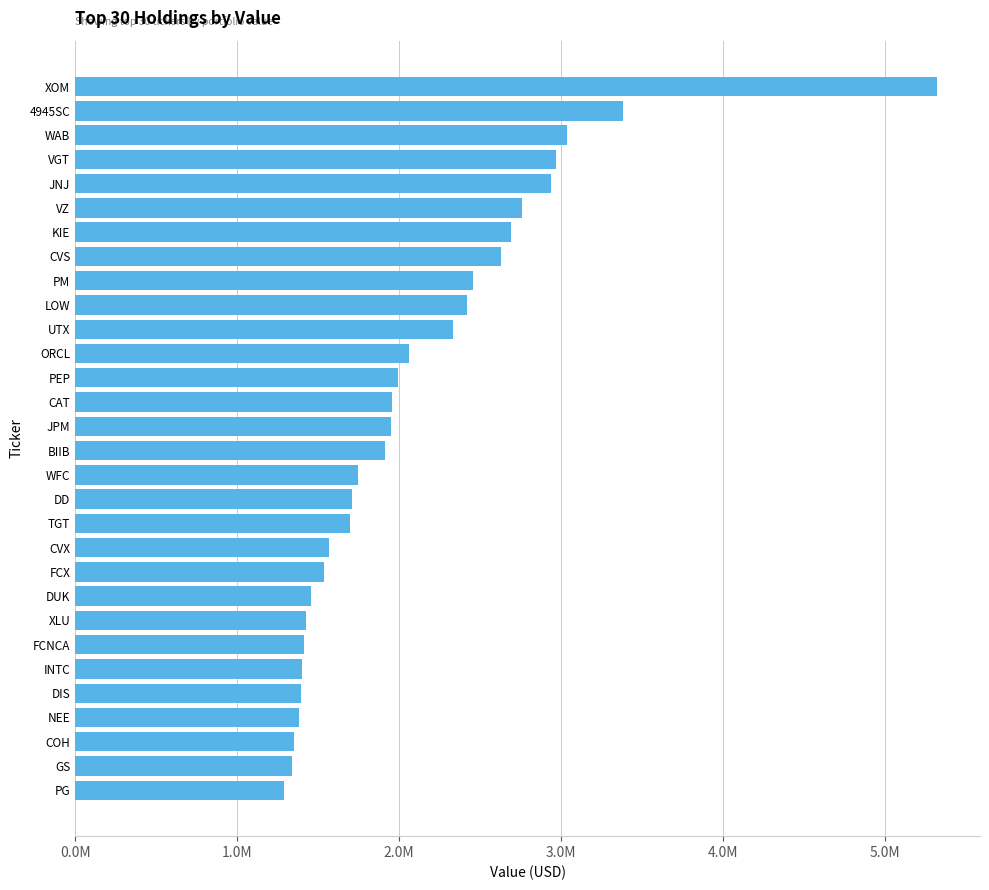

Does the chart contain stacked bars?

No